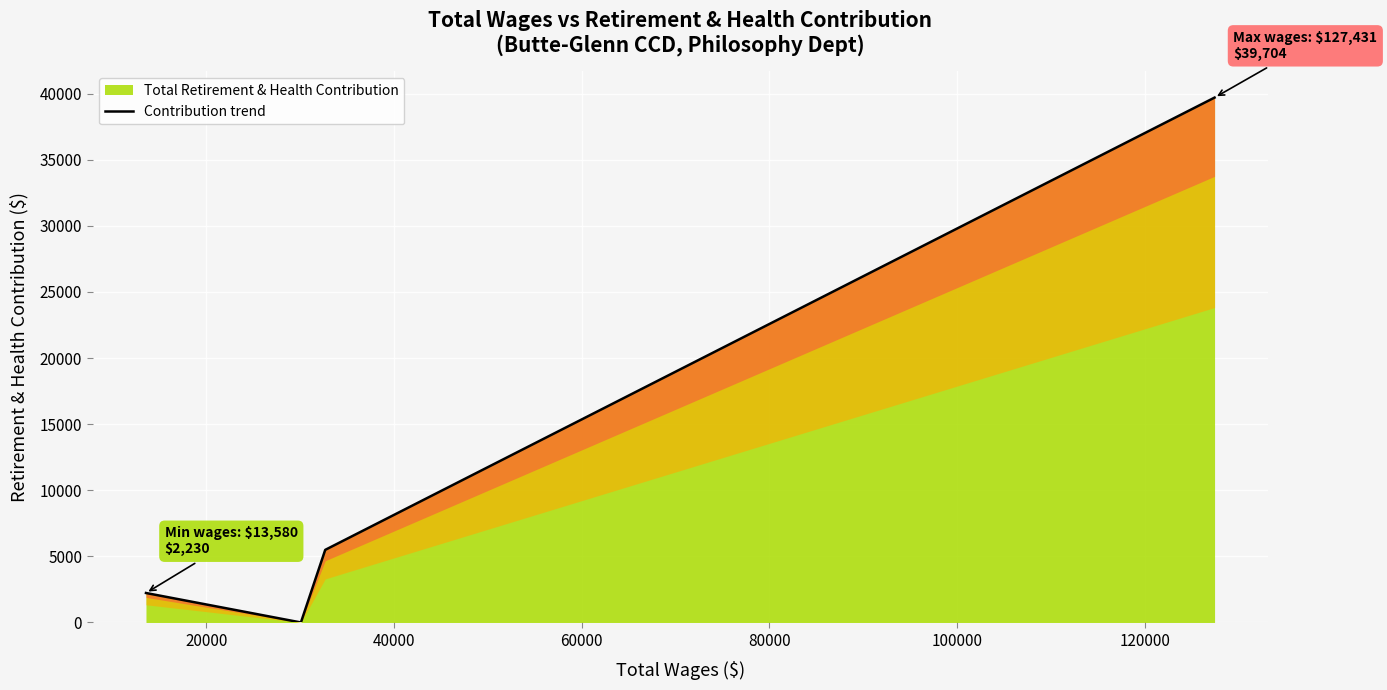

True or false: Total Retirement & Health Contribution has more than 2 interior local peaks.

False